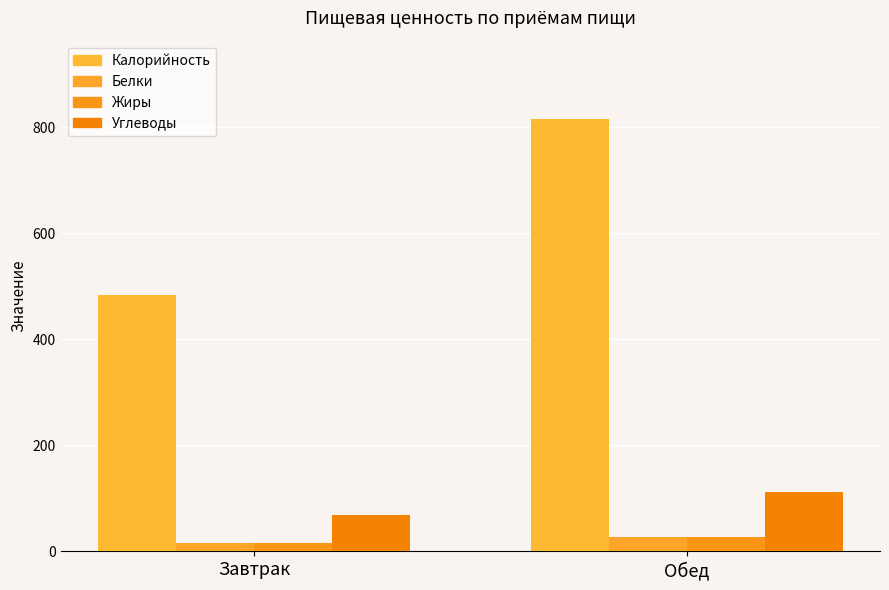

What is the average value of the Жиры series?

21.5